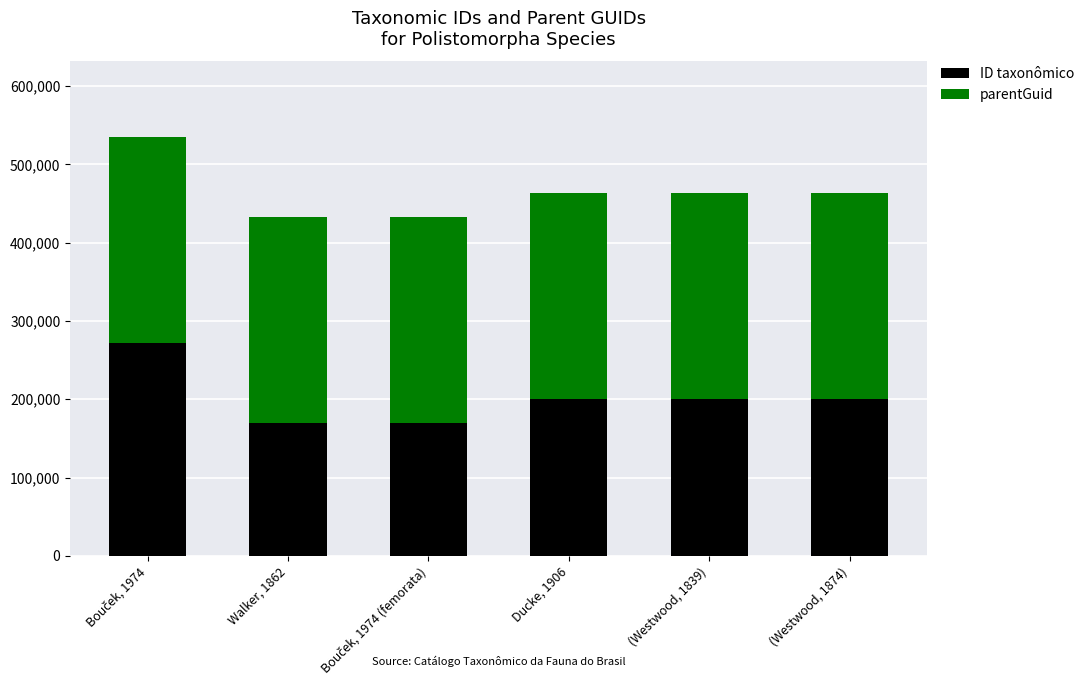

What is the maximum value for ID taxonômico?

271911